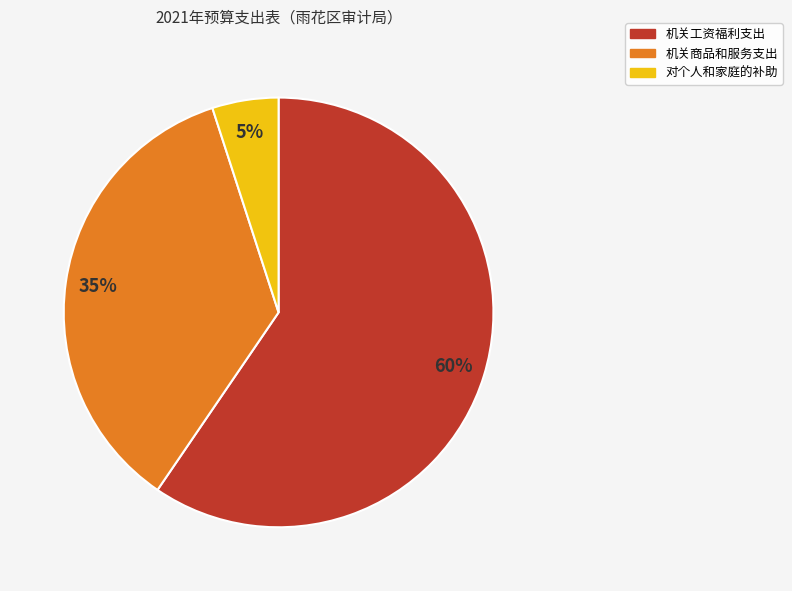

Combined, do 对个人和家庭的补助 and 机关工资福利支出 account for over 50%?

Yes